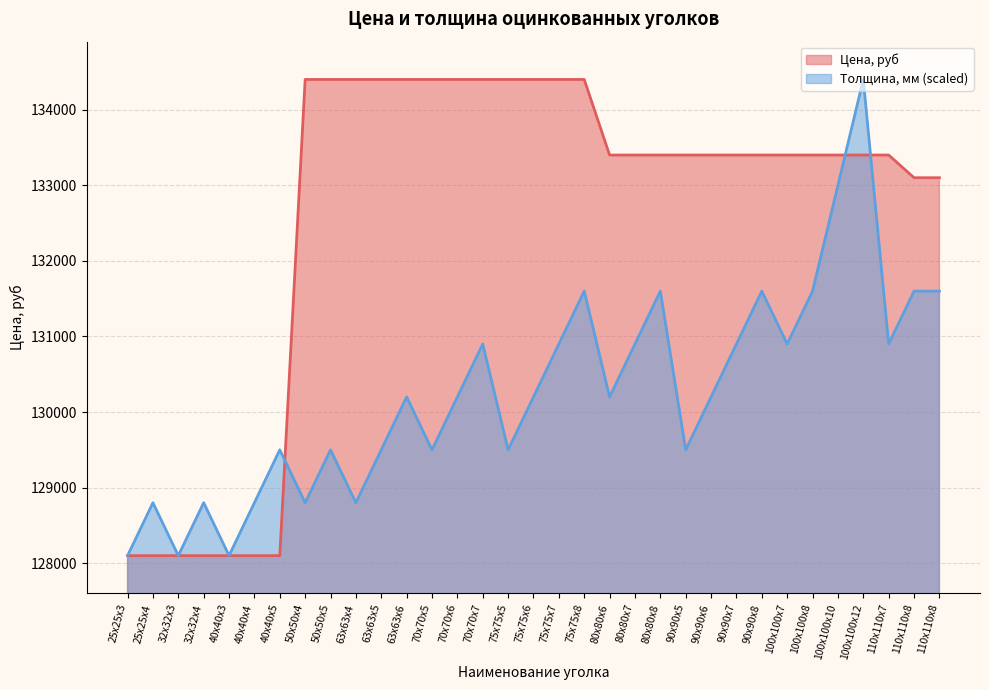

How many lines are shown in the chart?

2